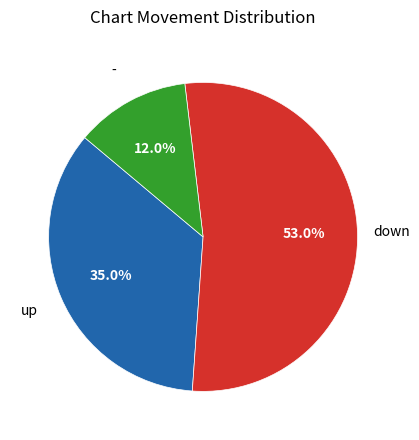

Is there any slice that represents more than half of the pie?

Yes